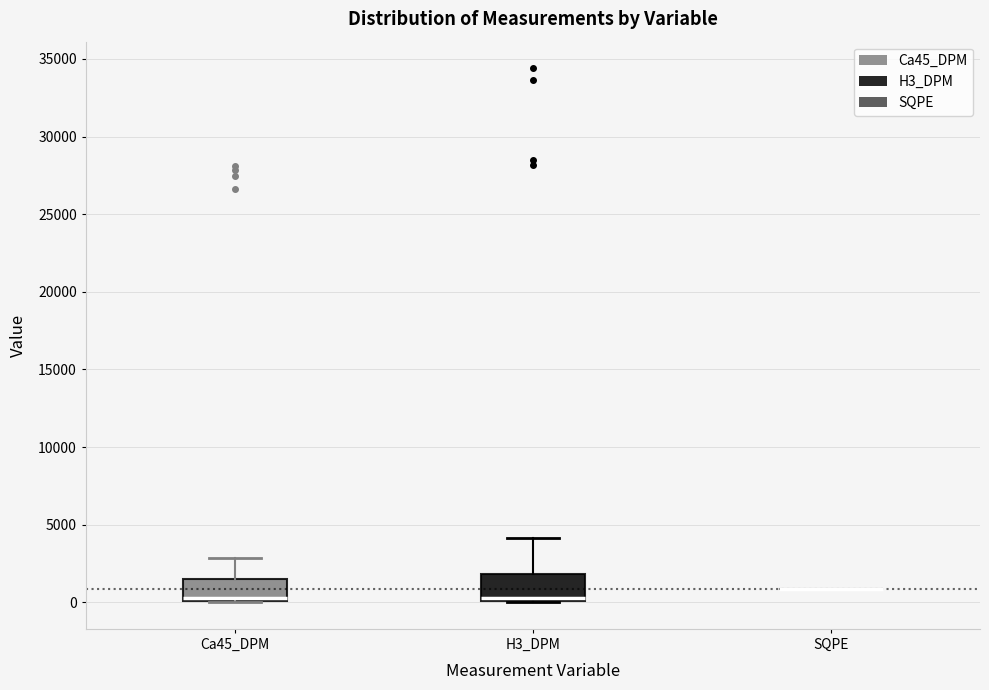

Reading left to right, transcribe this box plot: for each box, give where its median line is, the range the box spans, and where its two whiskers end, as read against the y-axis. The values are not printed on the chart, so give them approximately, as read against the axis.

Ca45_DPM: median 500, box 0 to 1500, whiskers 0 to 3000
H3_DPM: median 500, box 0 to 2000, whiskers 0 to 4000
SQPE: box collapsed to a line at 1000, whiskers 1000 to 1000